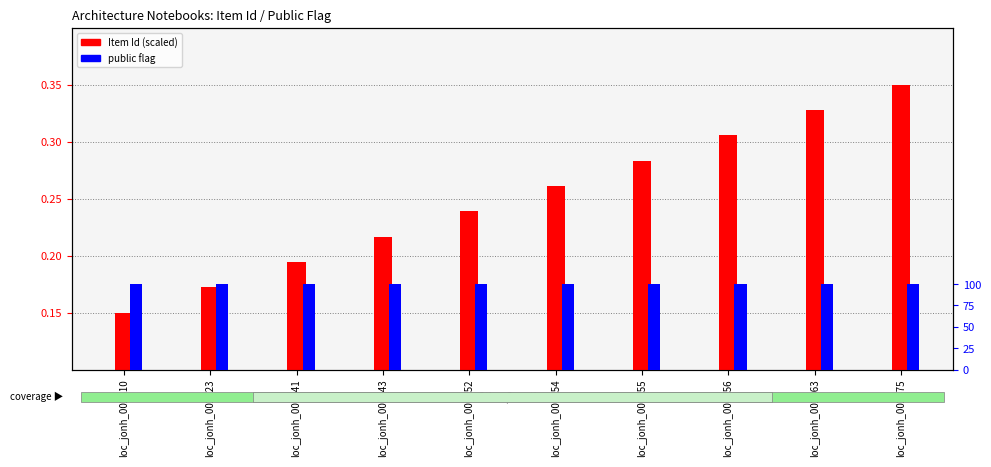

What is the difference between the maximum and minimum values in the Item Id (scaled) series?

0.2